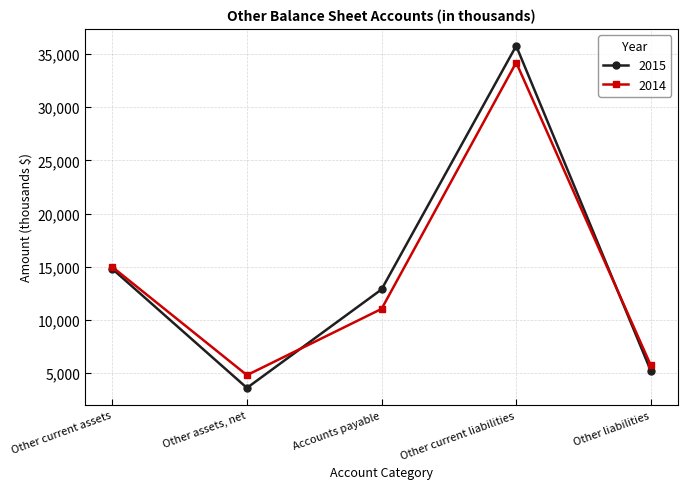

What is the difference between the maximum and minimum values in the 2014 series?

29385